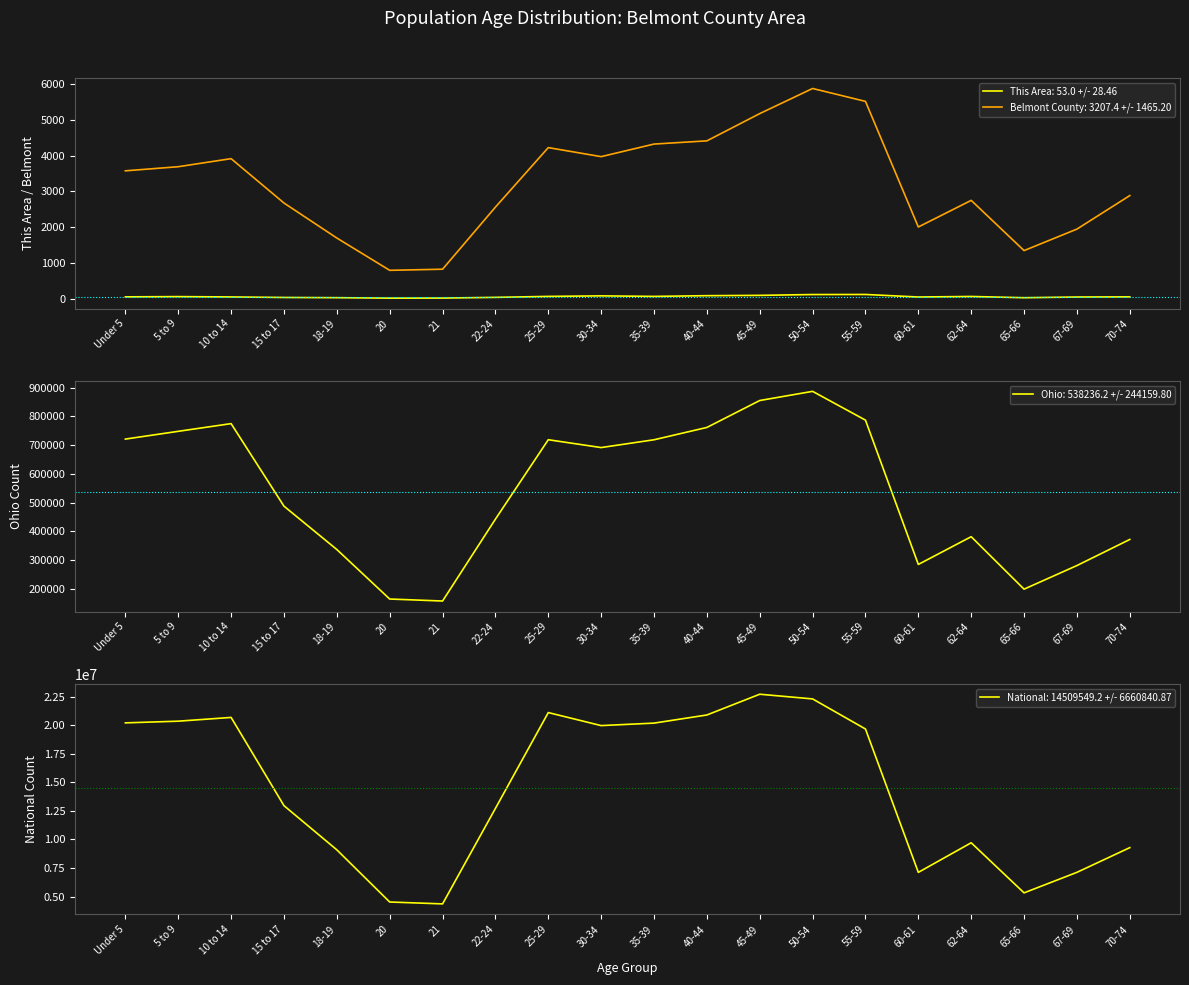

How many values in the Ohio series exceed 691329?

9